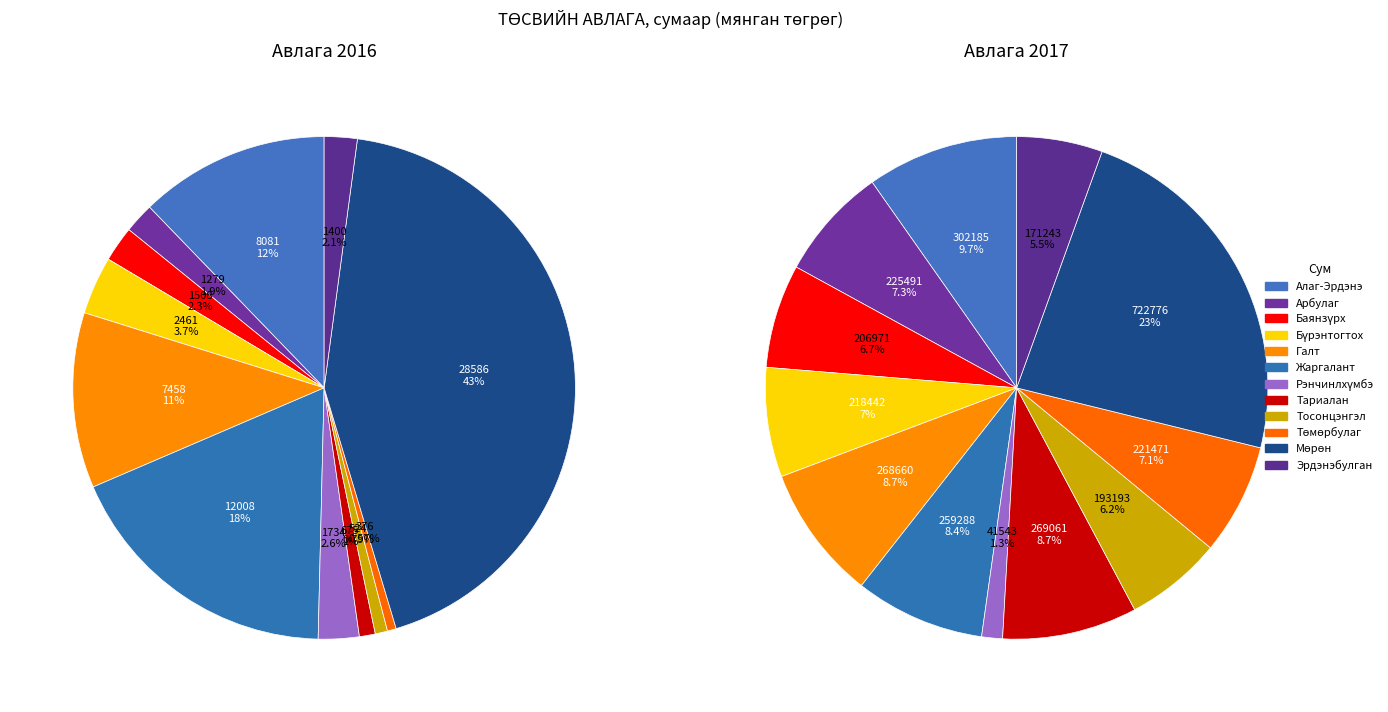

Count the number of slices in the pie.

12